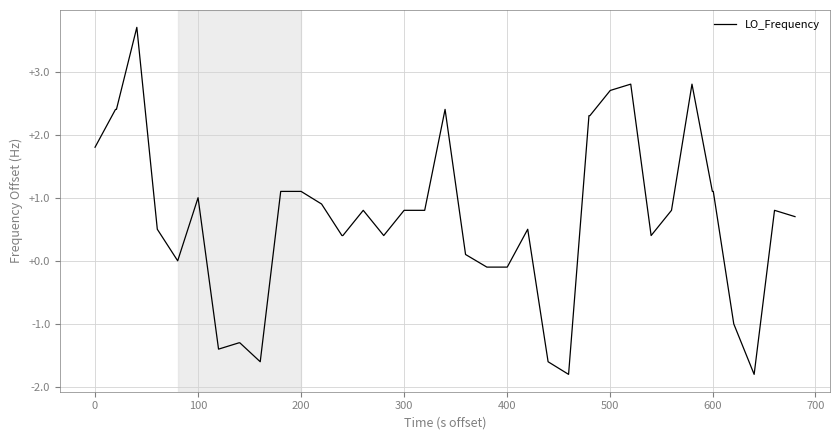

What is the difference between the maximum and minimum values?

5.5